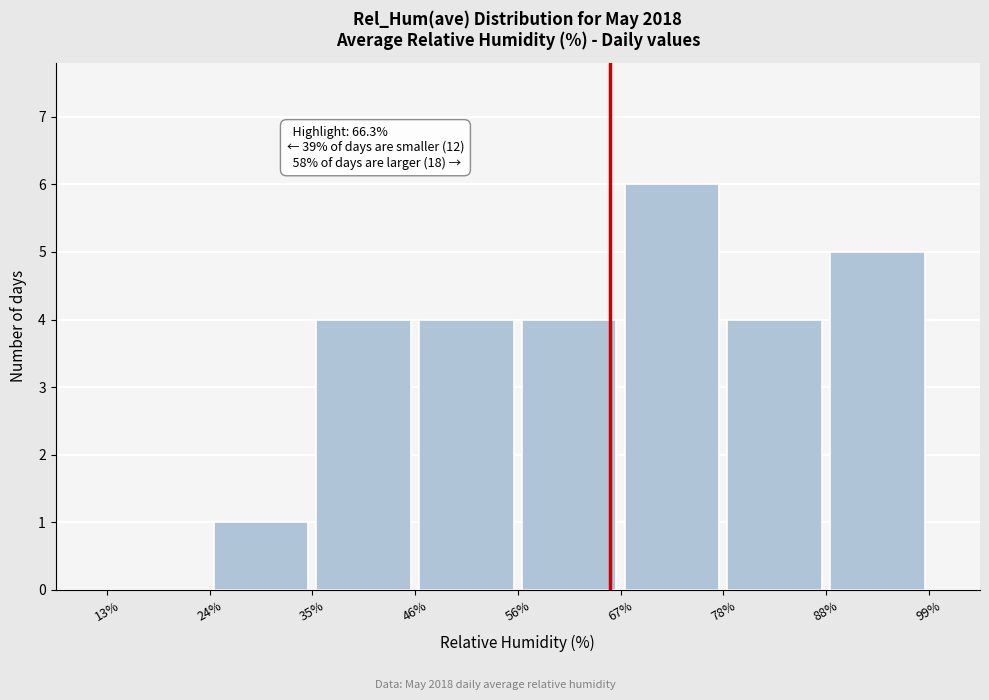

Over which range of the x-axis is the bar tallest?

67% to 78%